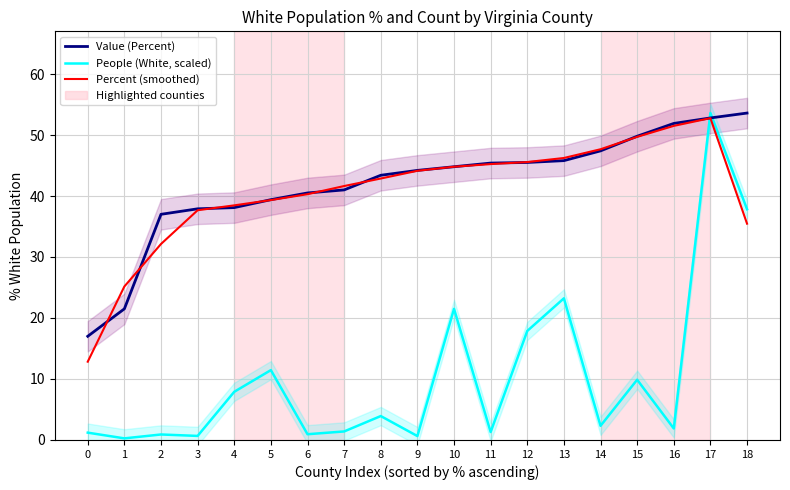

Is it true that Value (Percent) equals 21.5 at 1?

True